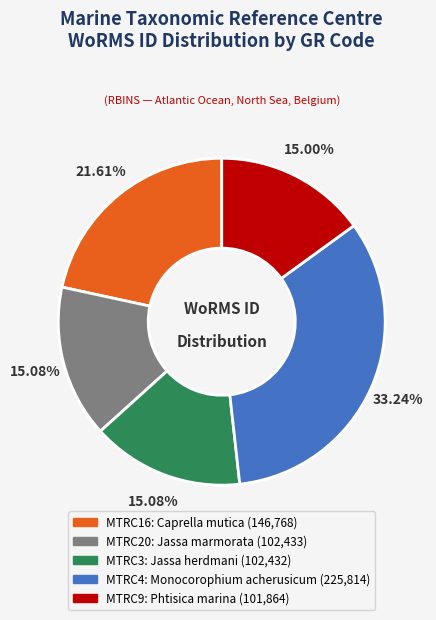

Count the number of slices in the pie.

5